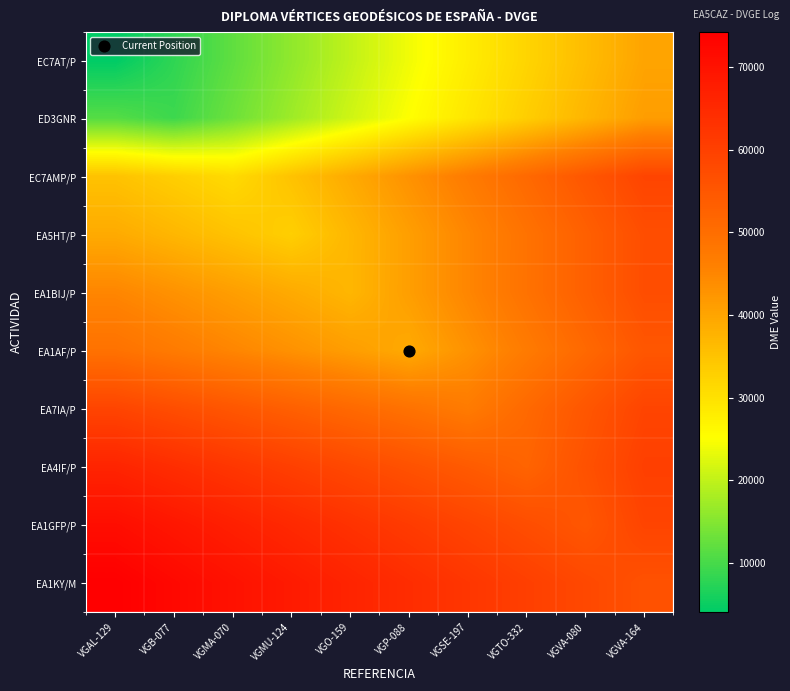

List the series in order of their peak value, lowest first.

EC7AT/P, ED3GNR, EA1AF/P, EA5HT/P, EA1BIJ/P, EC7AMP/P, EA7IA/P, EA4IF/P, EA1GFP/P, EA1KY/M